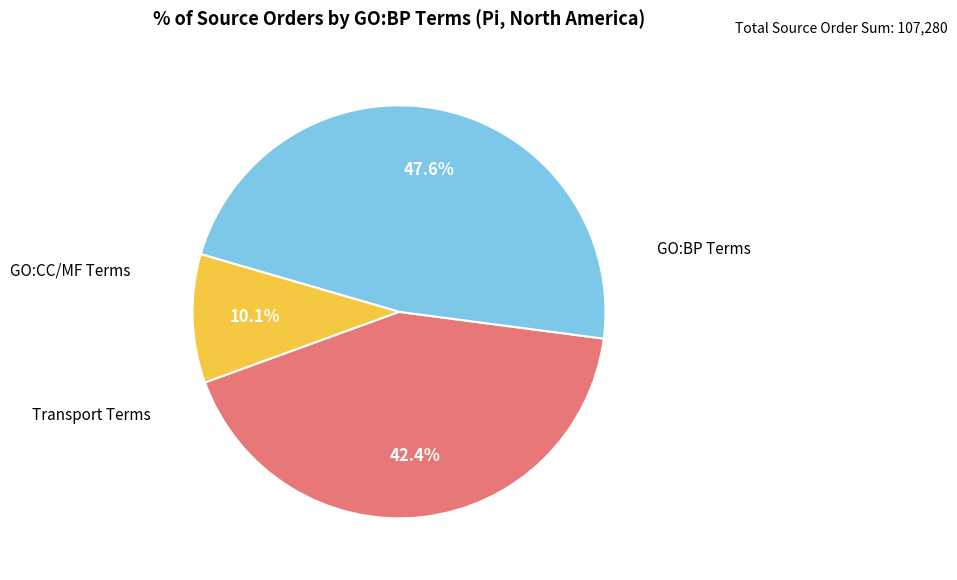

How many segments does this pie chart have?

3